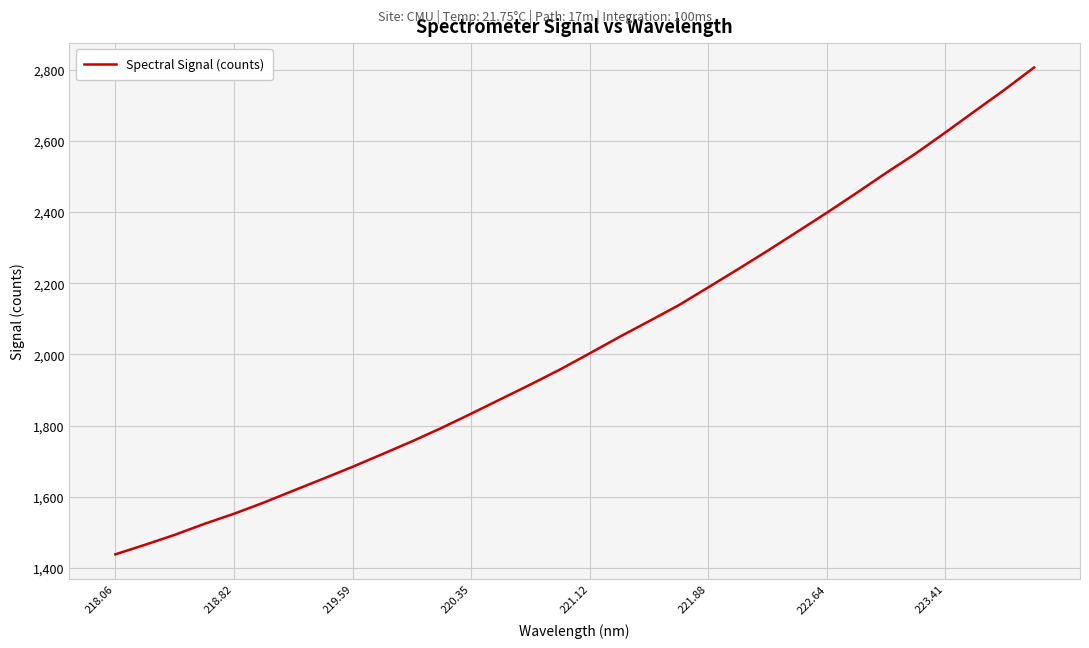

What is the maximum value shown in the chart?

2806.7